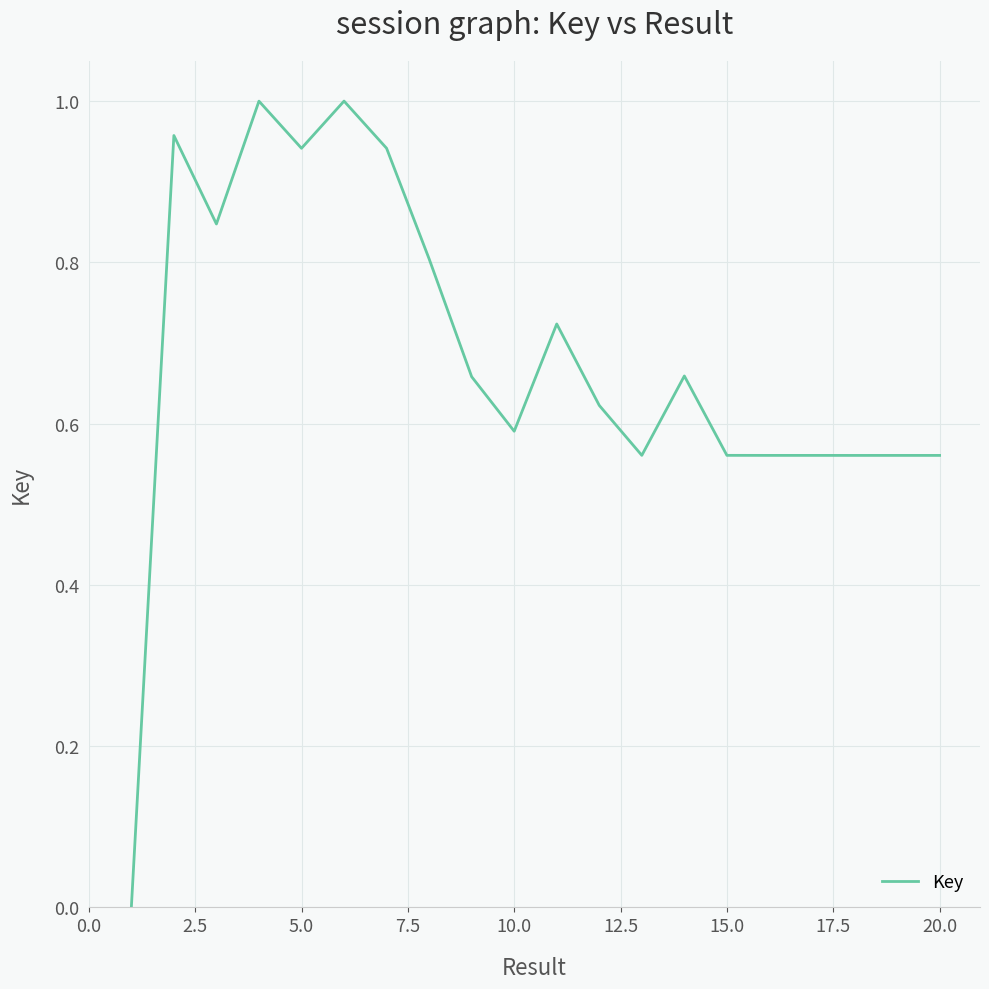

How many series are shown in this chart?

1